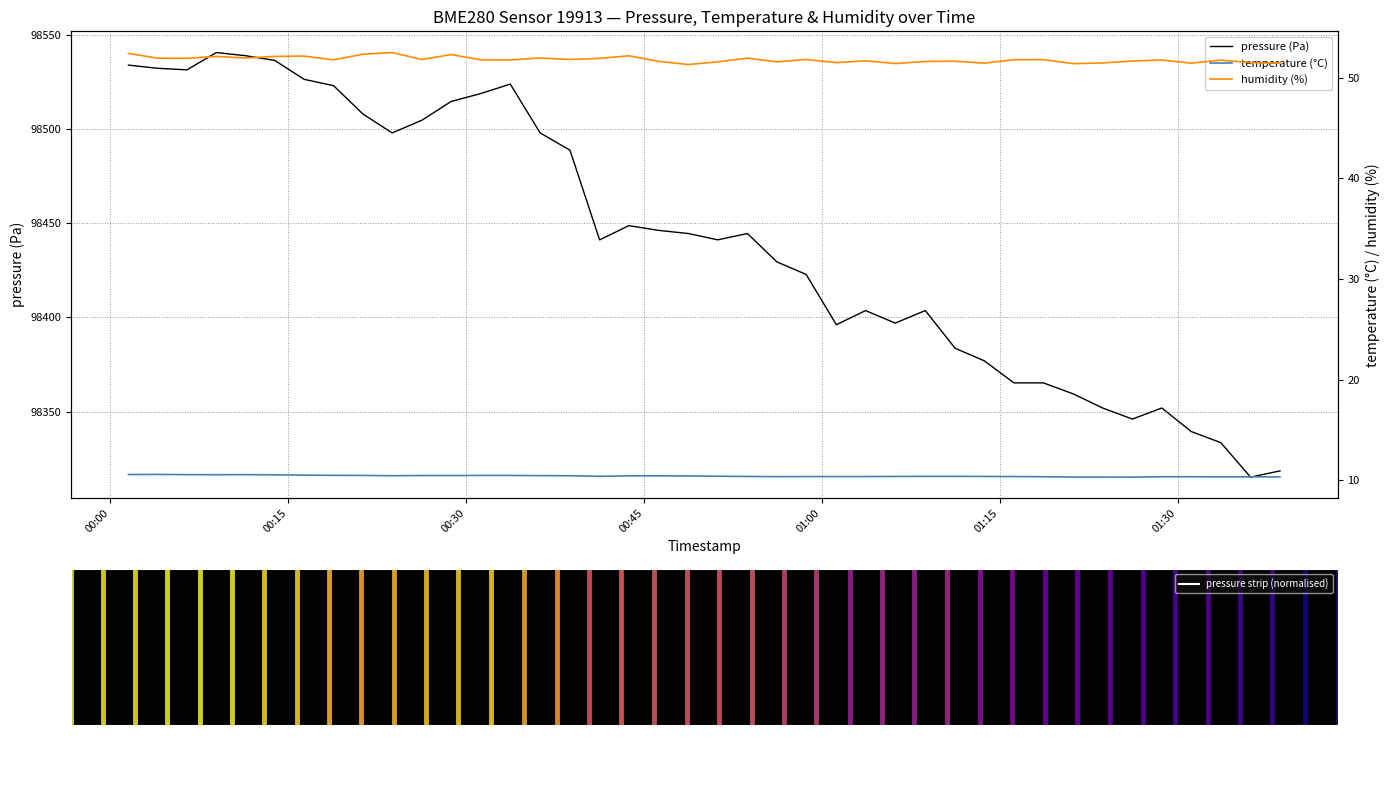

In temperature (°C), how many points are higher than both neighbors (excluding endpoints)?

2